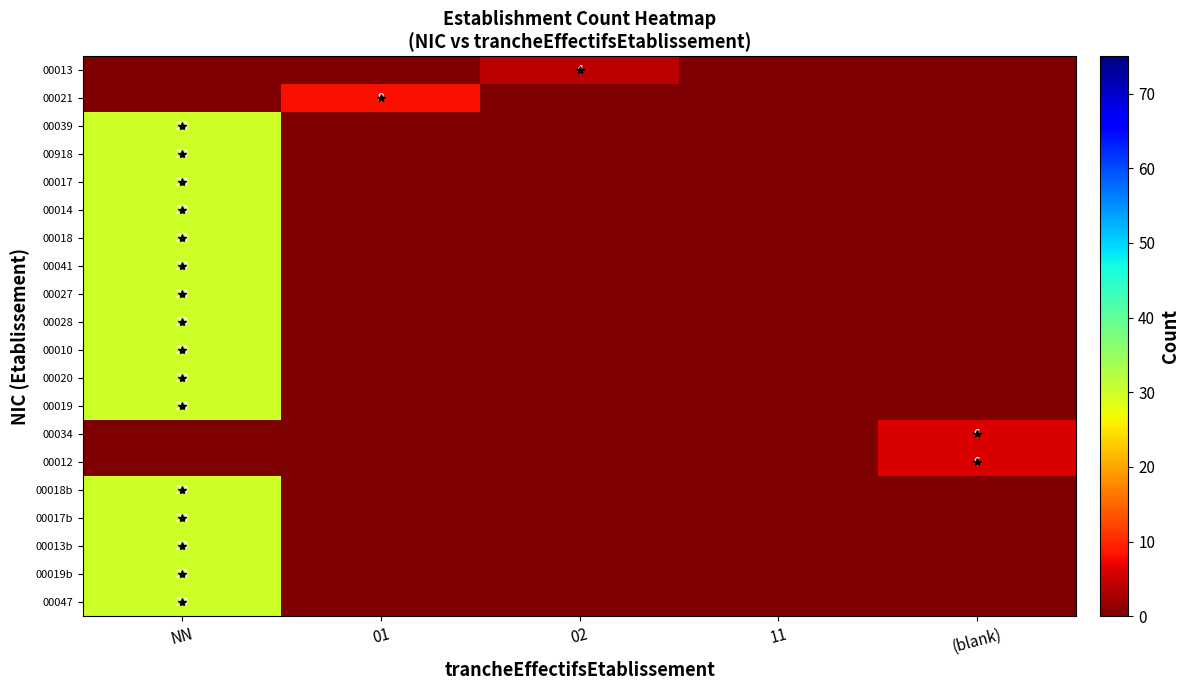

Between 01 and 11, which is larger?

01